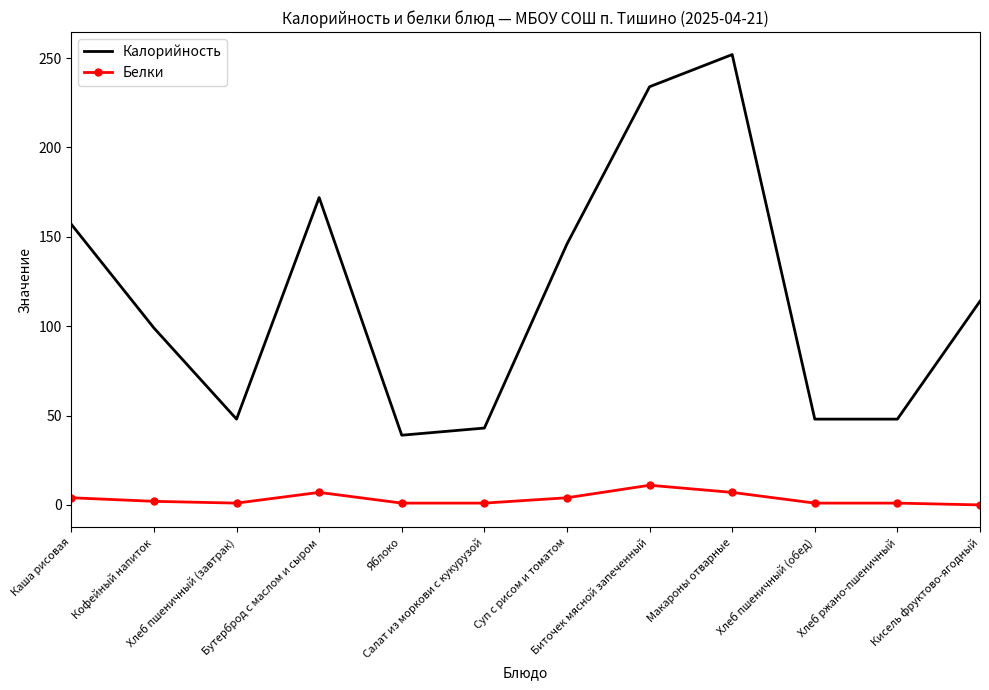

Which series has the largest range (max minus min)?

Калорийность